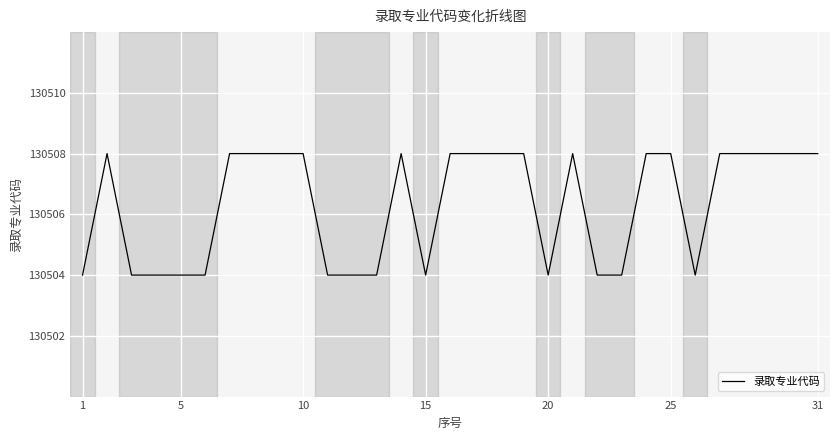

What is the greatest value displayed?

130508